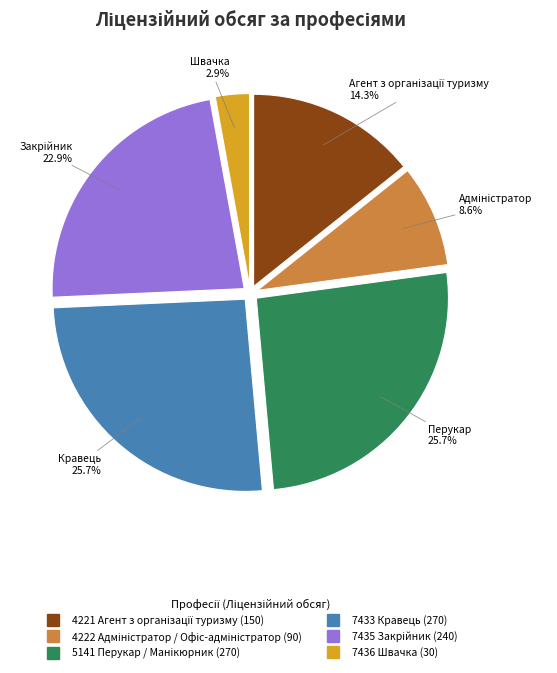

Which has a higher value, 7433 Кравець or 7436 Швачка?

7433 Кравець